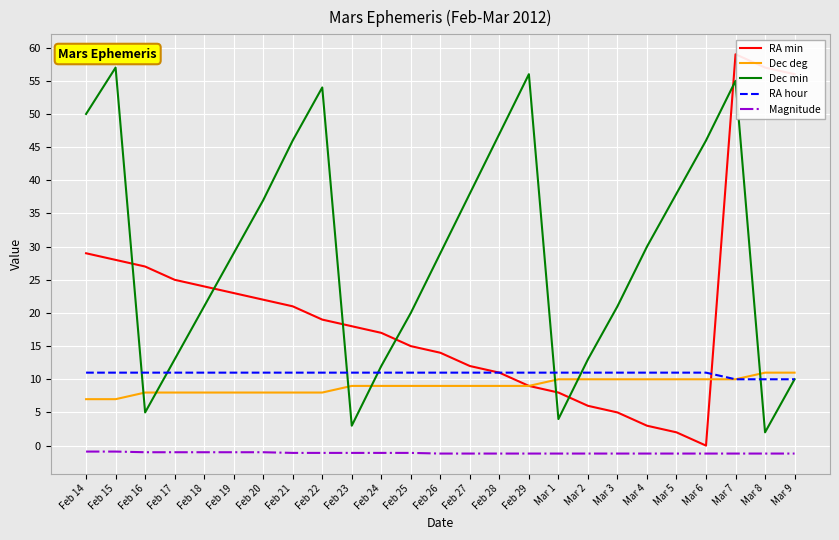

At Feb 20, list the series in order from largest to smallest.

Dec min, RA min, RA hour, Dec deg, Magnitude